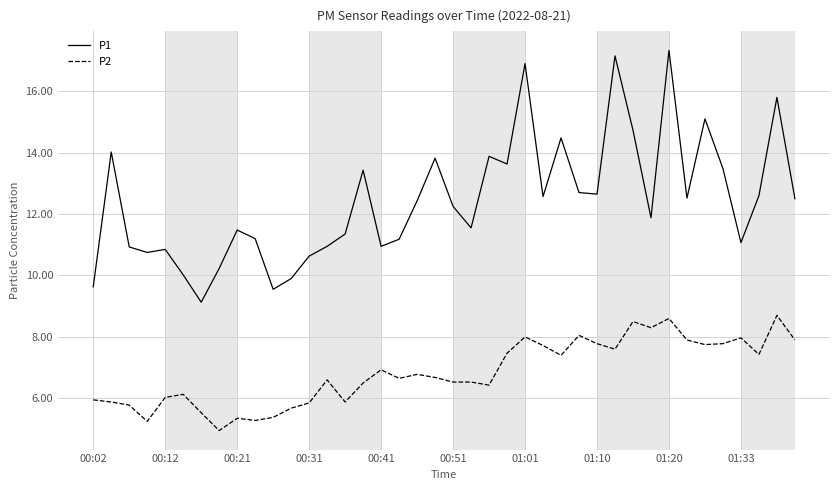

Which series has the largest range (max minus min)?

P1